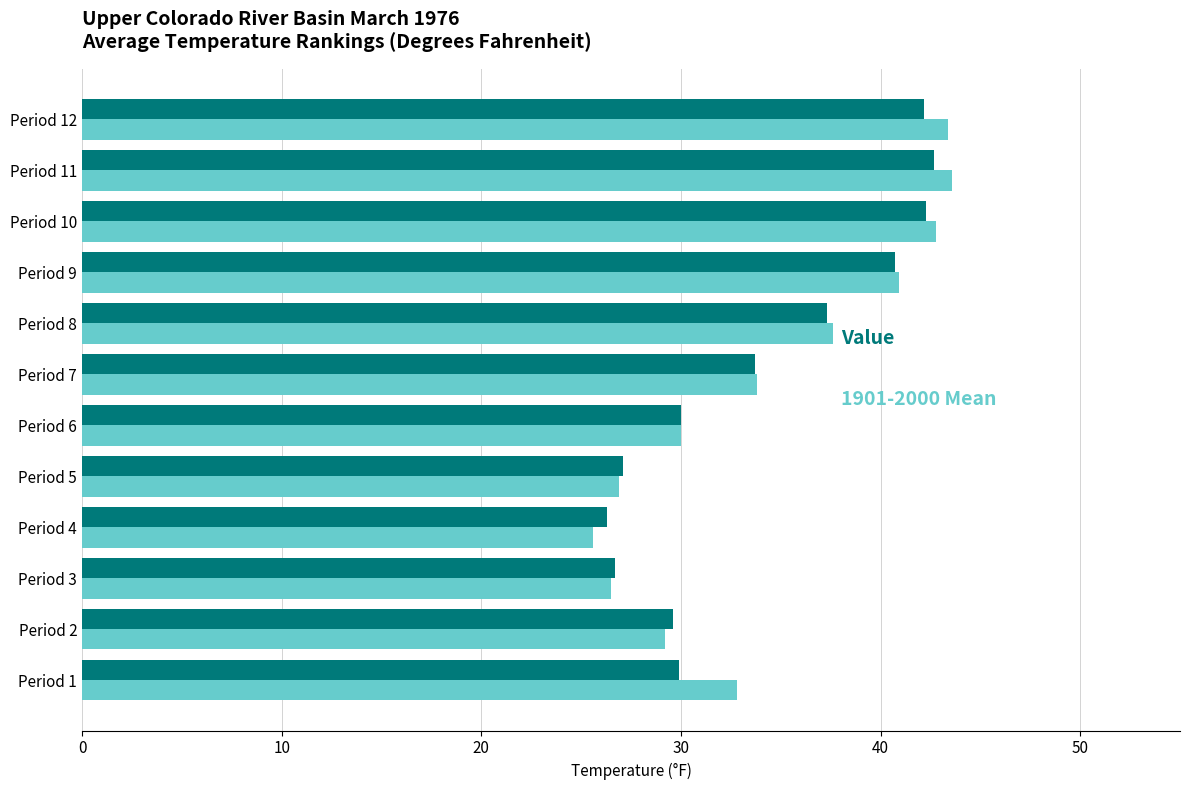

What is the total value across all series at Period 9?

81.6